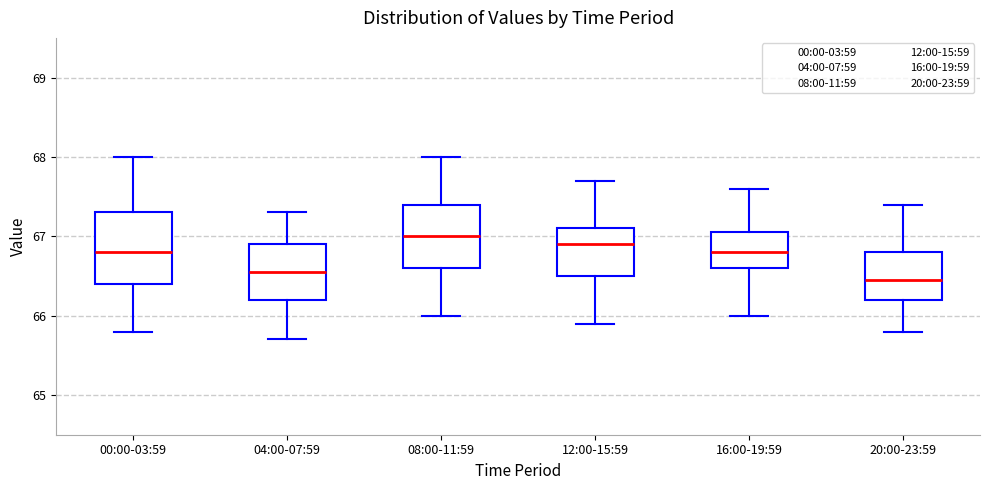

Reading left to right, read every box against the y-axis: the position of its median line, the range the box covers, and the ends of its whiskers. The values are not printed on the chart, so give them approximately, as read against the axis.

00:00-03:59: median 66.8, box 66.4 to 67.3, whiskers 65.8 to 68.0
04:00-07:59: median 66.6, box 66.2 to 66.9, whiskers 65.7 to 67.3
08:00-11:59: median 67.0, box 66.6 to 67.4, whiskers 66.0 to 68.0
12:00-15:59: median 66.9, box 66.5 to 67.1, whiskers 65.9 to 67.7
16:00-19:59: median 66.8, box 66.6 to 67.1, whiskers 66.0 to 67.6
20:00-23:59: median 66.5, box 66.2 to 66.8, whiskers 65.8 to 67.4